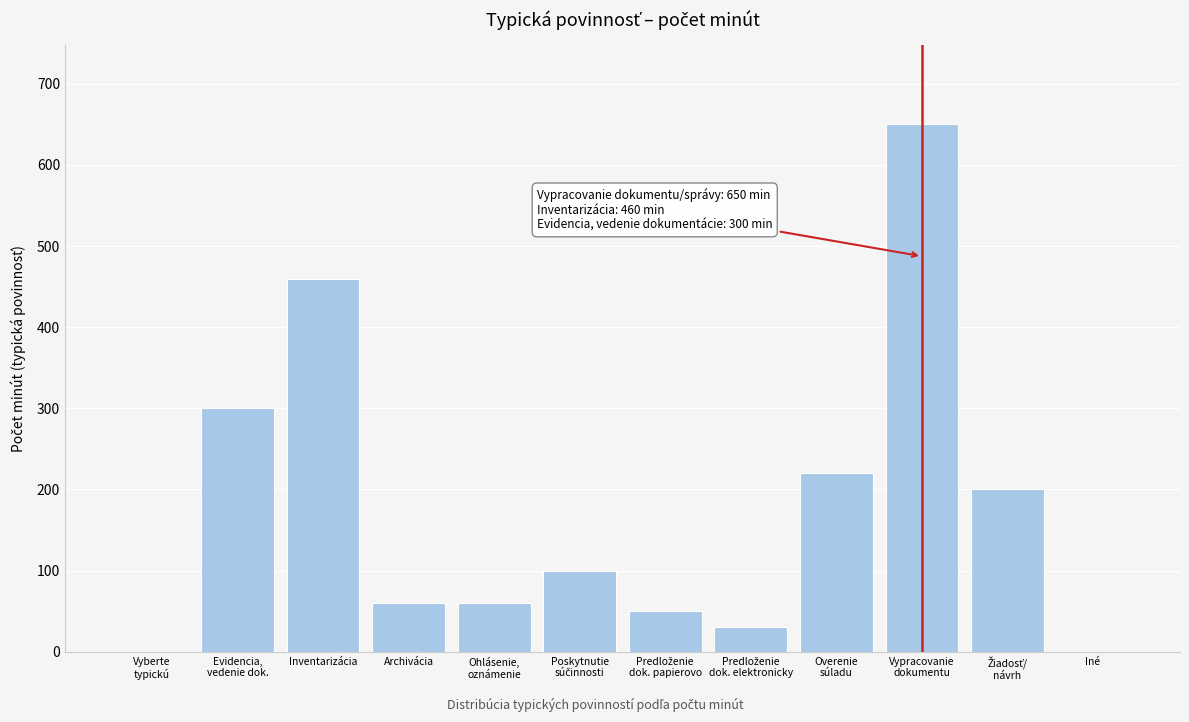

The value at Archivácia is 103. True or false?

False